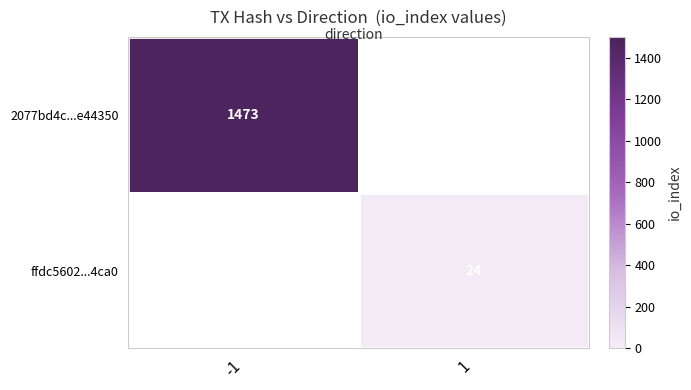

Which series has the largest total across all categories?

2077bd4c...e44350